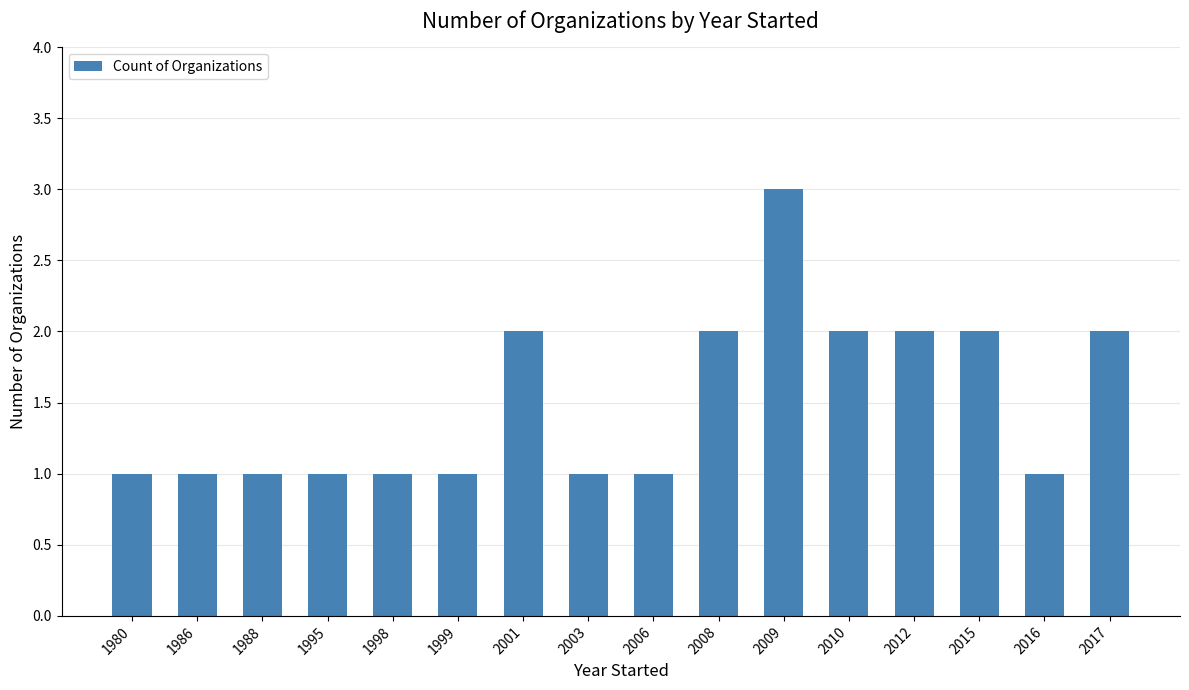

At which category does the chart reach its peak across all series?

2009